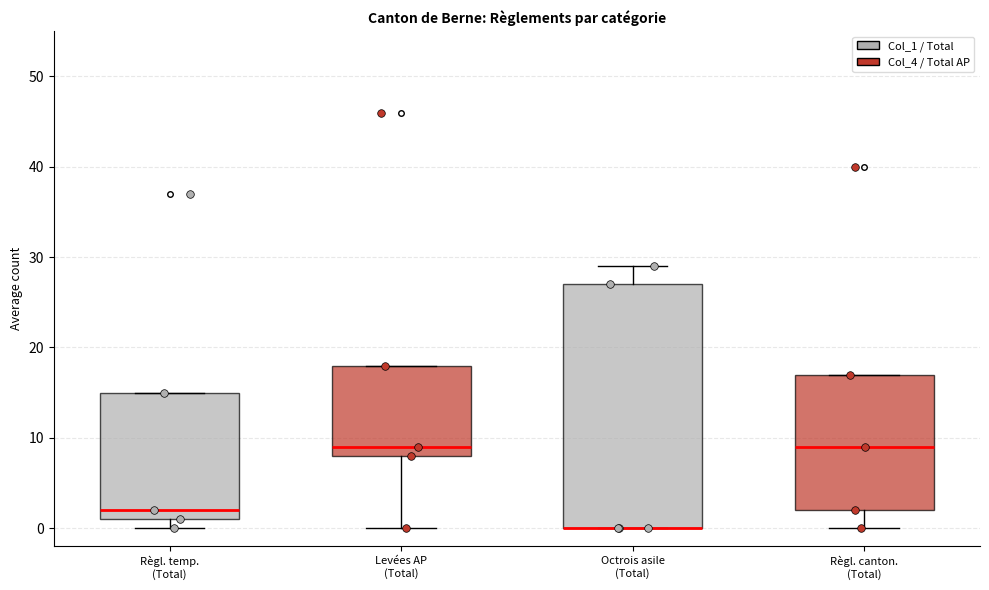

Which box is the tallest, from its lower edge to its upper edge?

Octrois asile (Total)